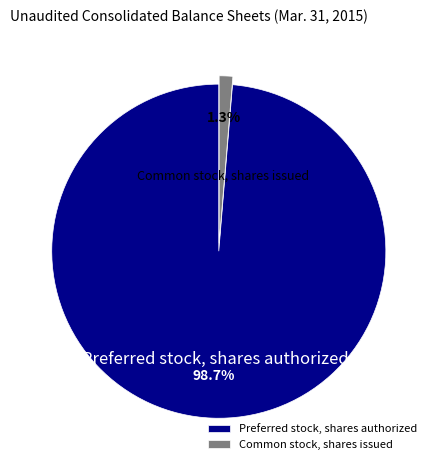

To the nearest percent, what portion does Preferred stock, shares authorized represent?

99%